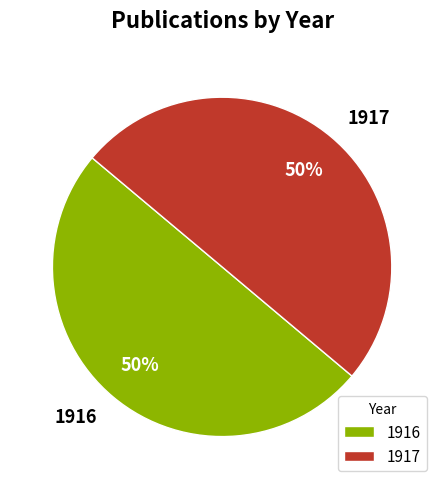

What percentage is the 1916 slice, to the nearest percent?

50%